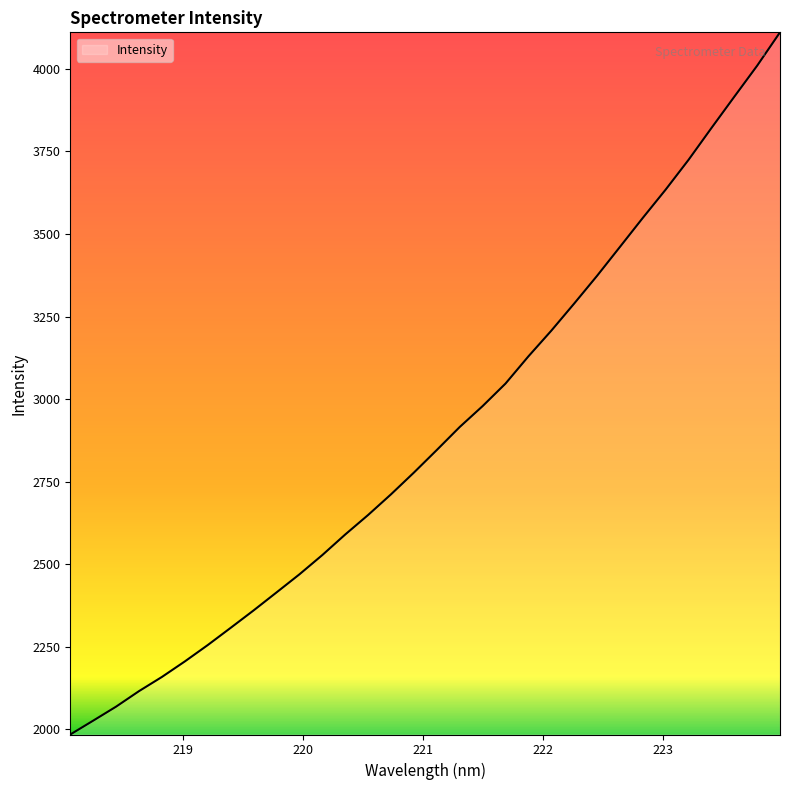

How many categories are shown in the chart?

32